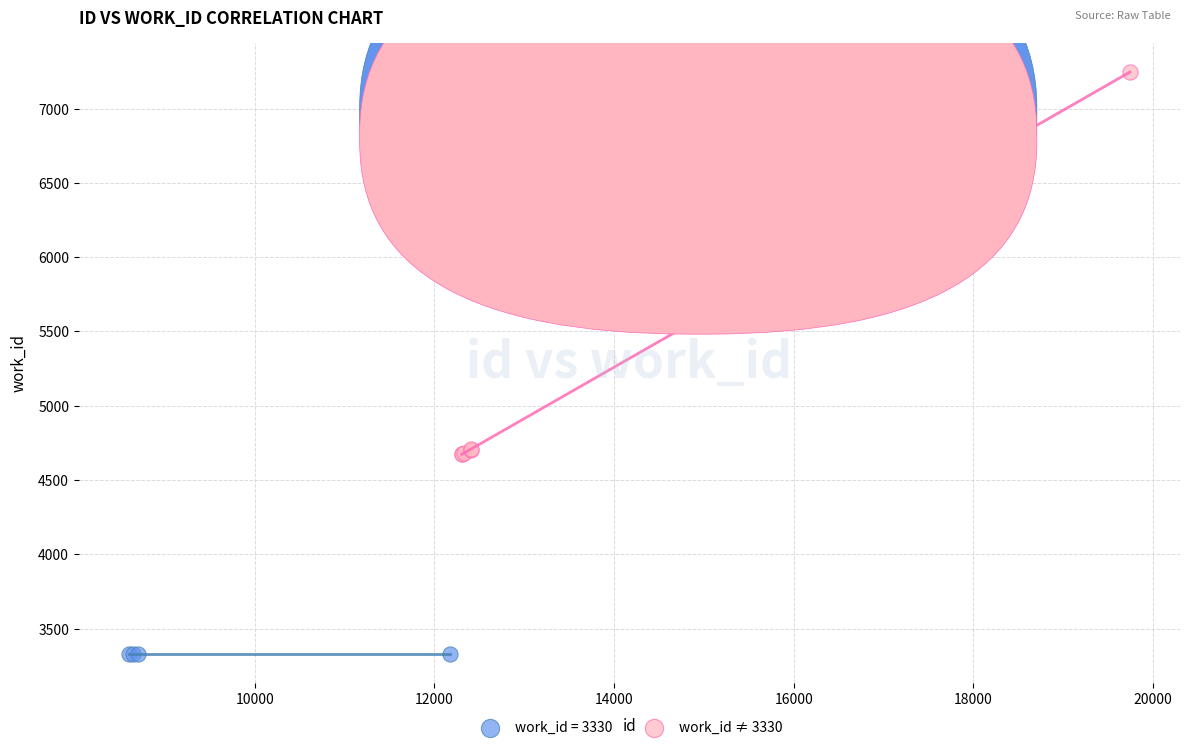

Which series contains the highest Y value?

work_id ≠ 3330